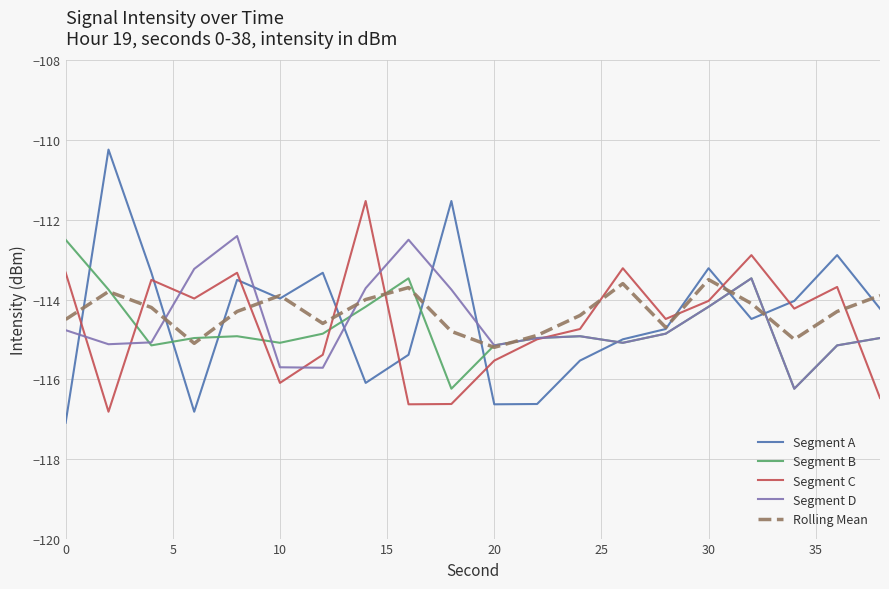

Which series ends up on top after the final intersection of Segment C and Segment A?

Segment A